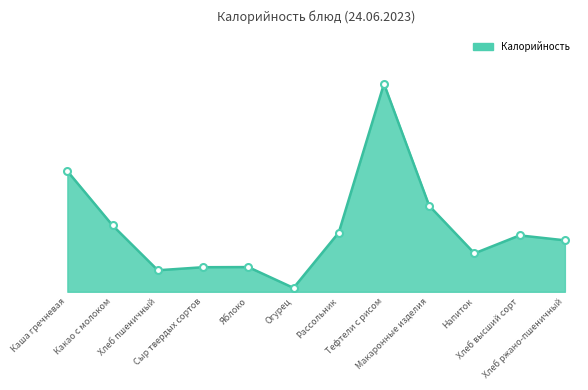

Is this an area chart (filled region under the line)?

Yes